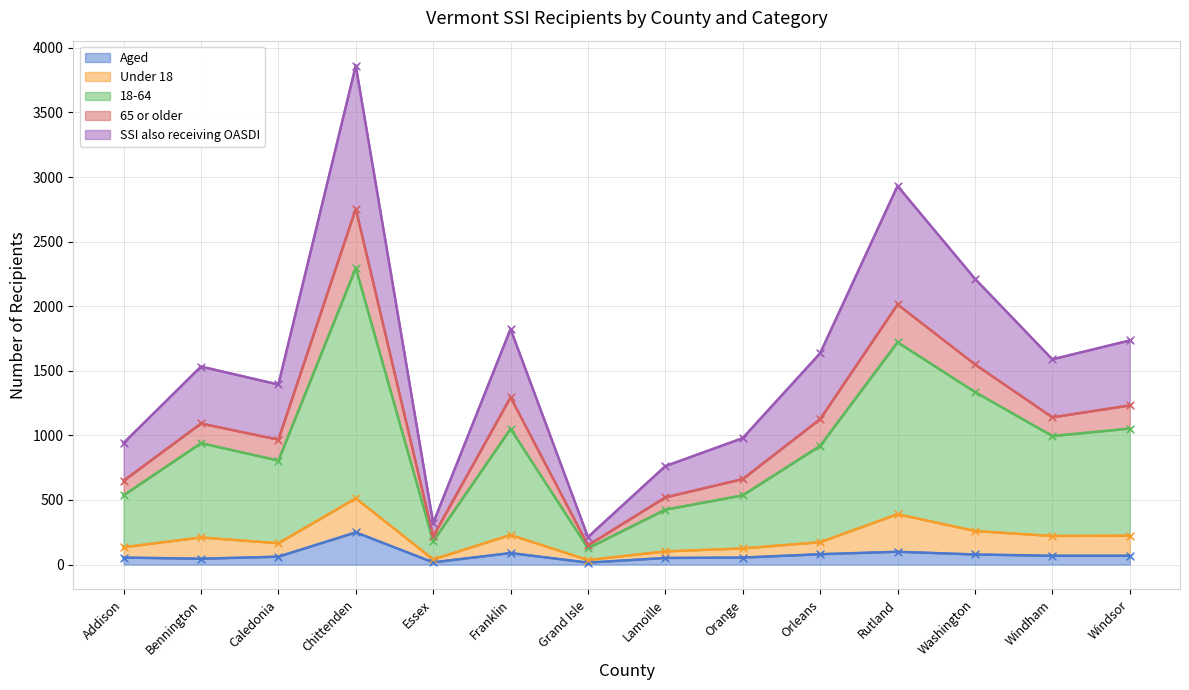

The value of Aged at Bennington is 45. True or false?

True